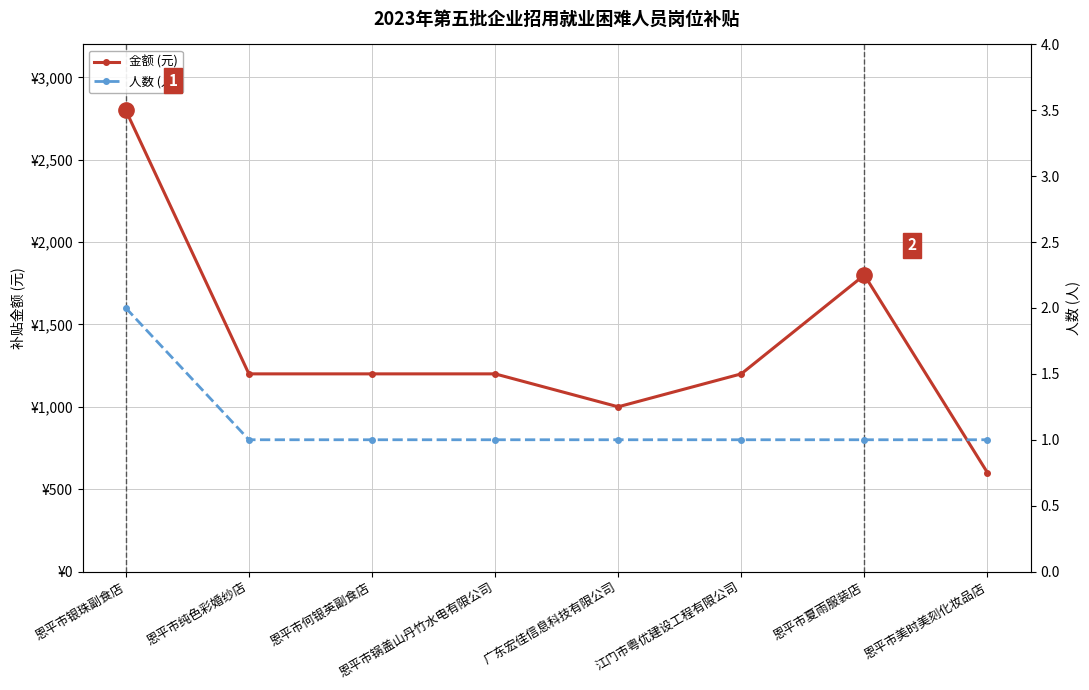

The value of 金额 (元) at 广东宏佳信息科技有限公司 is 1000. True or false?

True